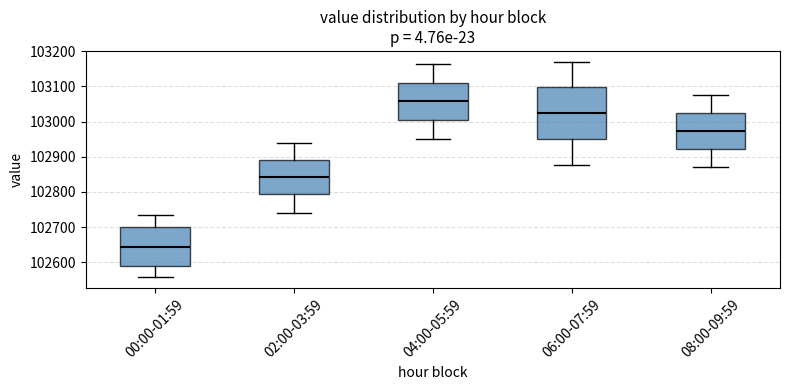

Reading left to right, transcribe this box plot: for each box, give where its median line is, the range the box spans, and where its two whiskers end, as read against the y-axis. The values are not printed on the chart, so give them approximately, as read against the axis.

00:00-01:59: median 102640, box 102590 to 102700, whiskers 102560 to 102740
02:00-03:59: median 102840, box 102790 to 102890, whiskers 102740 to 102940
04:00-05:59: median 103060, box 103000 to 103110, whiskers 102950 to 103160
06:00-07:59: median 103020, box 102950 to 103100, whiskers 102880 to 103170
08:00-09:59: median 102970, box 102920 to 103020, whiskers 102870 to 103070